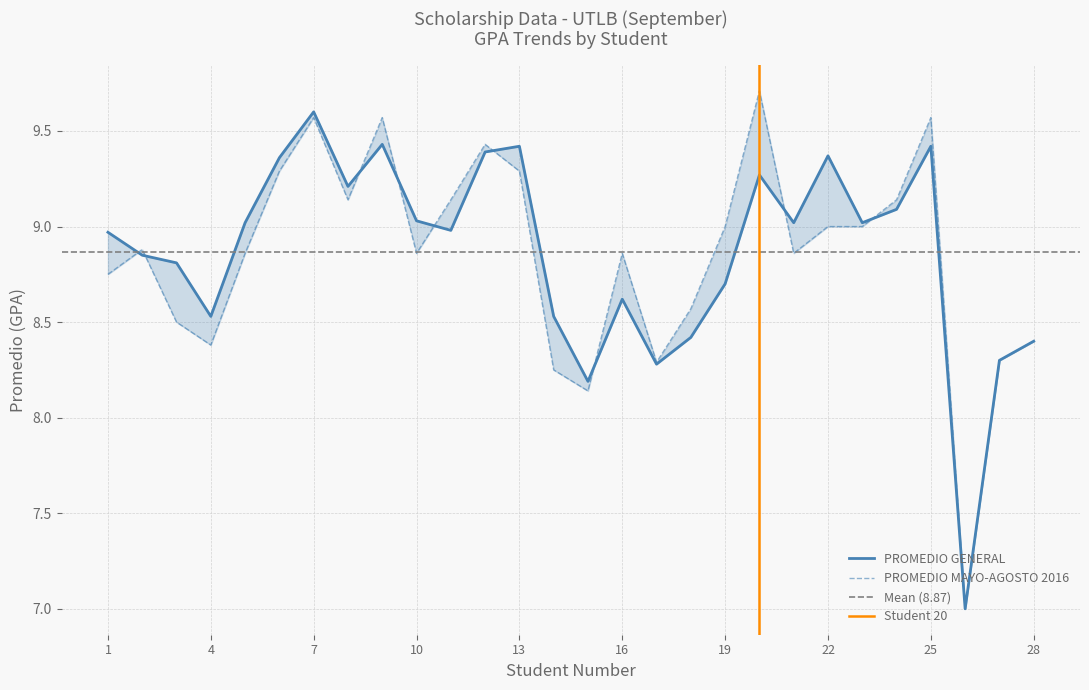

Which has a higher value, 6 or 16?

6